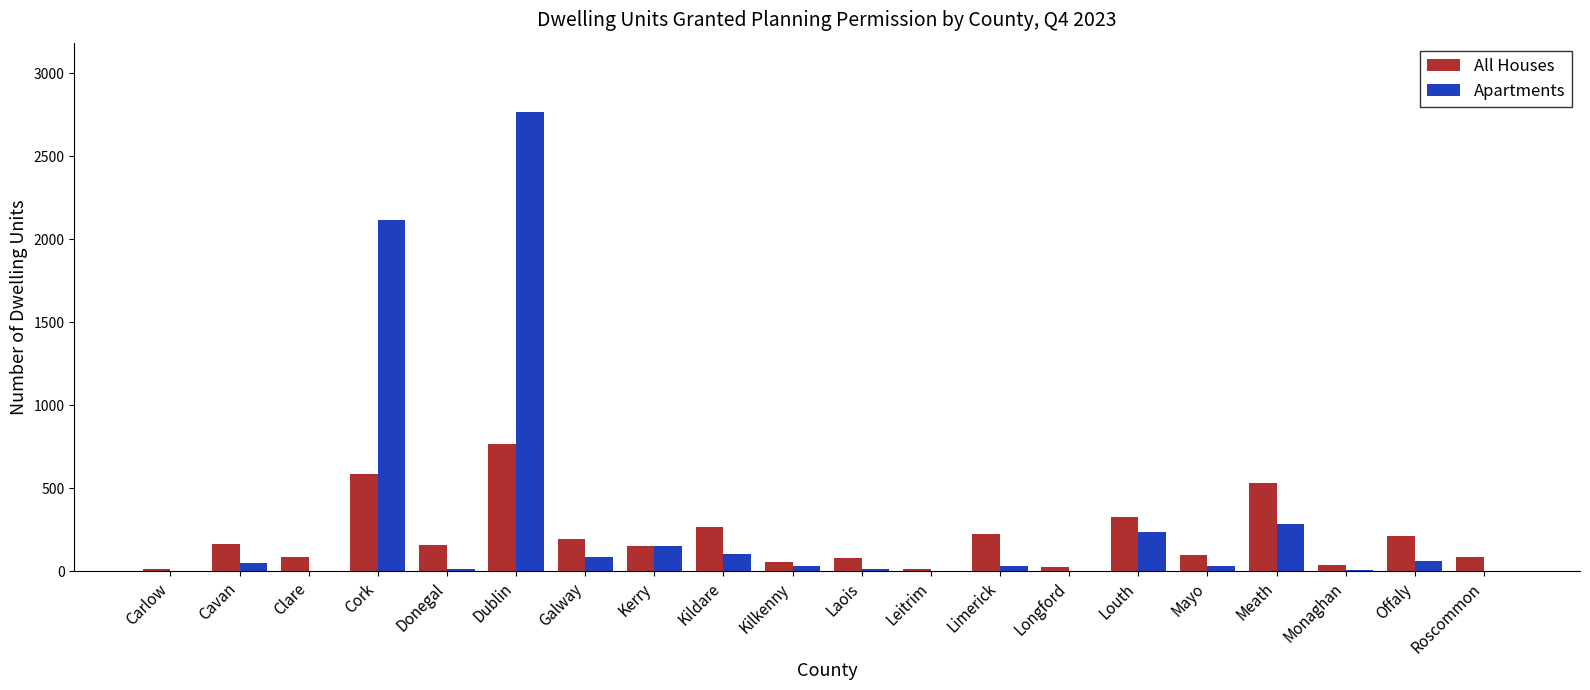

How many data points does each series have?

20